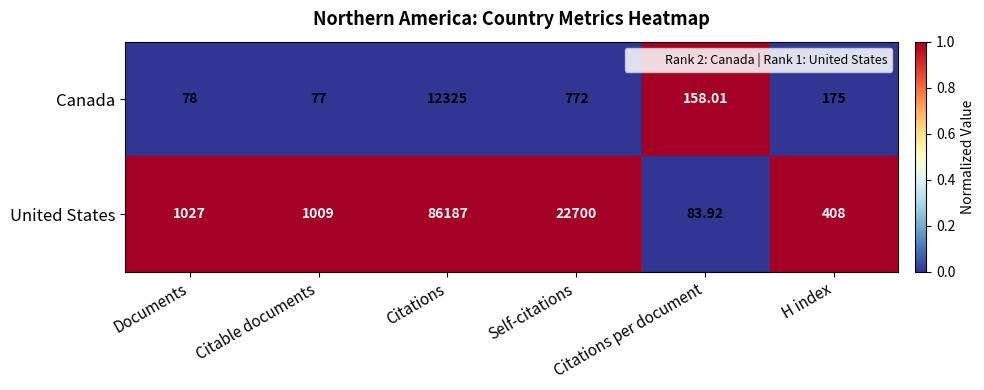

List the series in order of their overall mean, lowest first.

Canada, United States